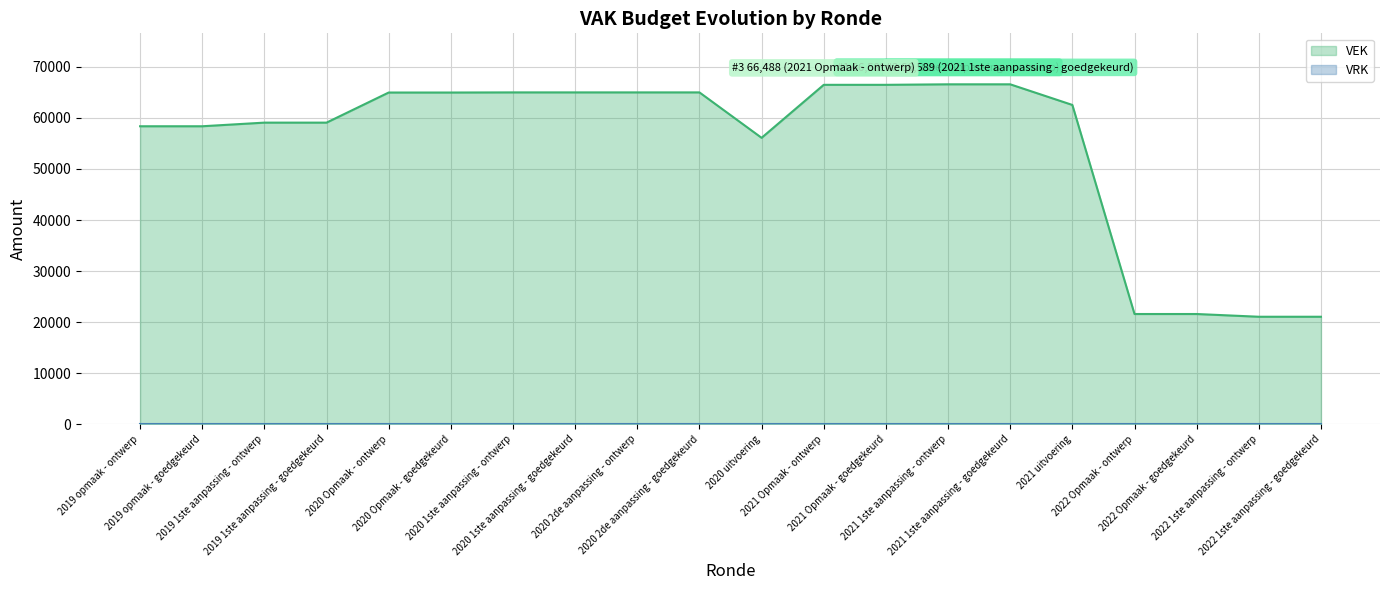

What is the value of the 1st point from the left?

58370